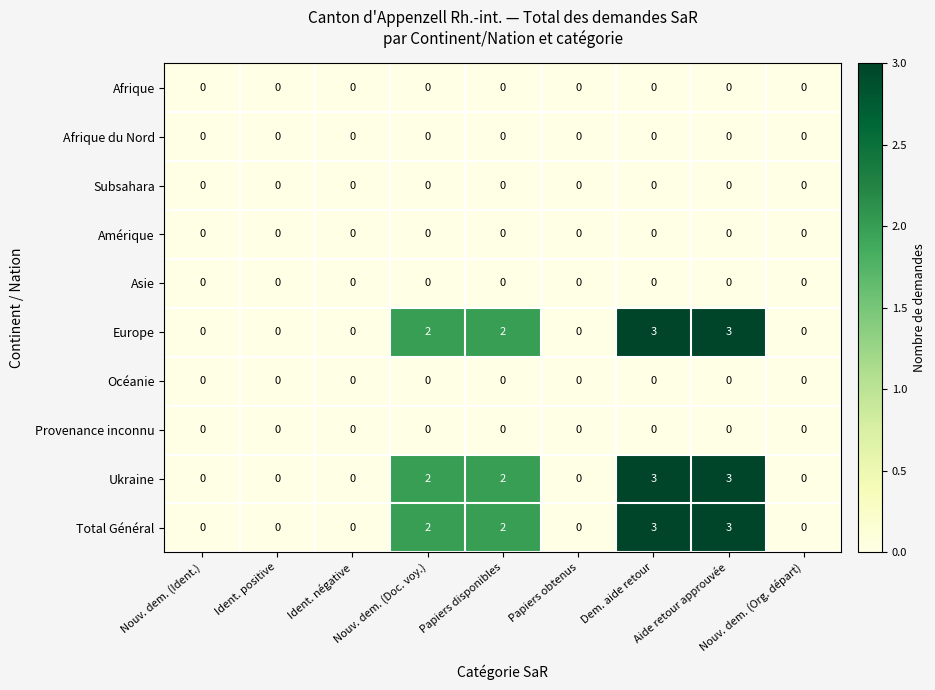

How many distinct data groups are displayed?

10